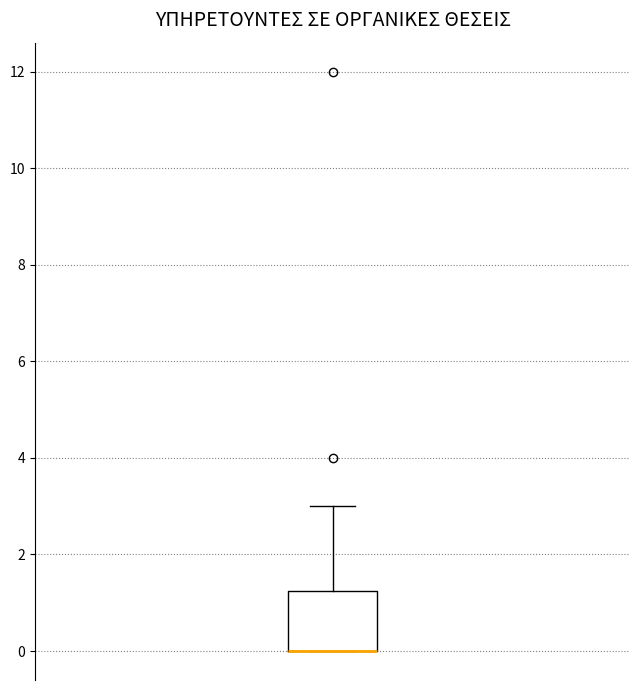

Where does the upper whisker of the box end on the y-axis? The values are not printed on the chart, so give them approximately, as read against the axis.

3.0